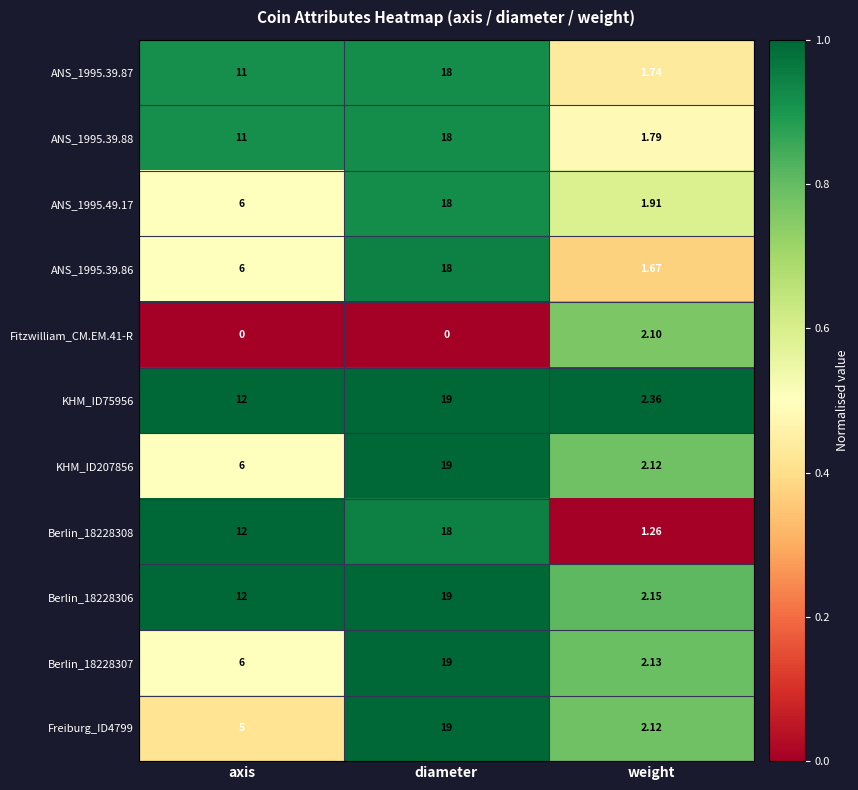

At which category does the chart reach its peak across all series?

diameter